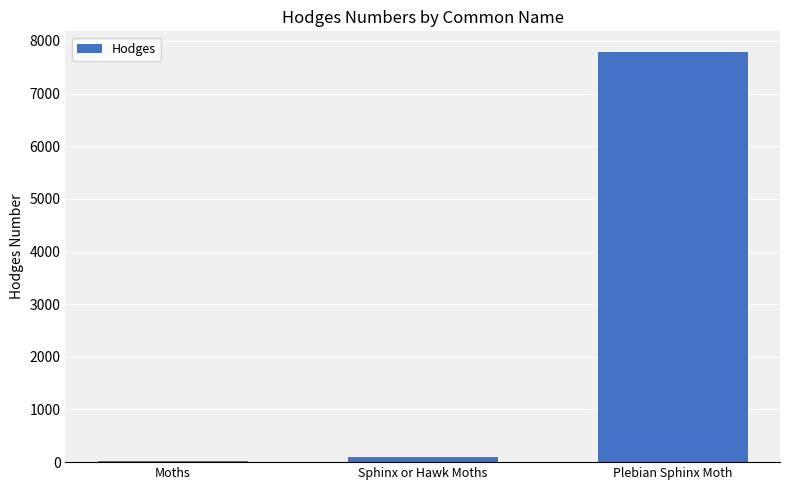

Where does the data first go above 89?

Sphinx or Hawk Moths